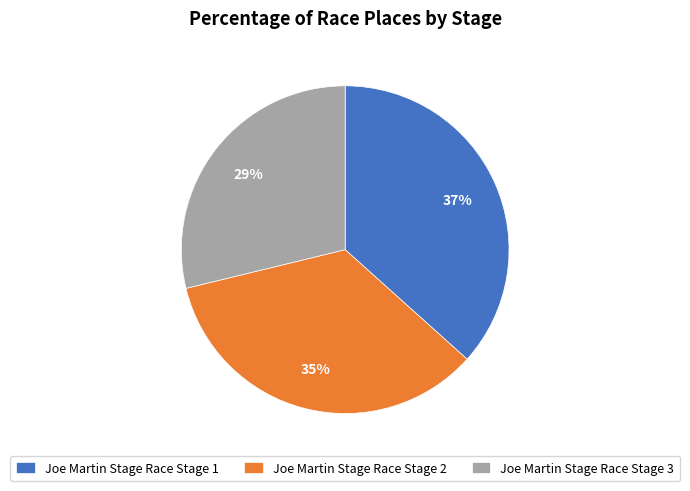

What is the smallest slice in the pie chart?

Joe Martin Stage Race Stage 3